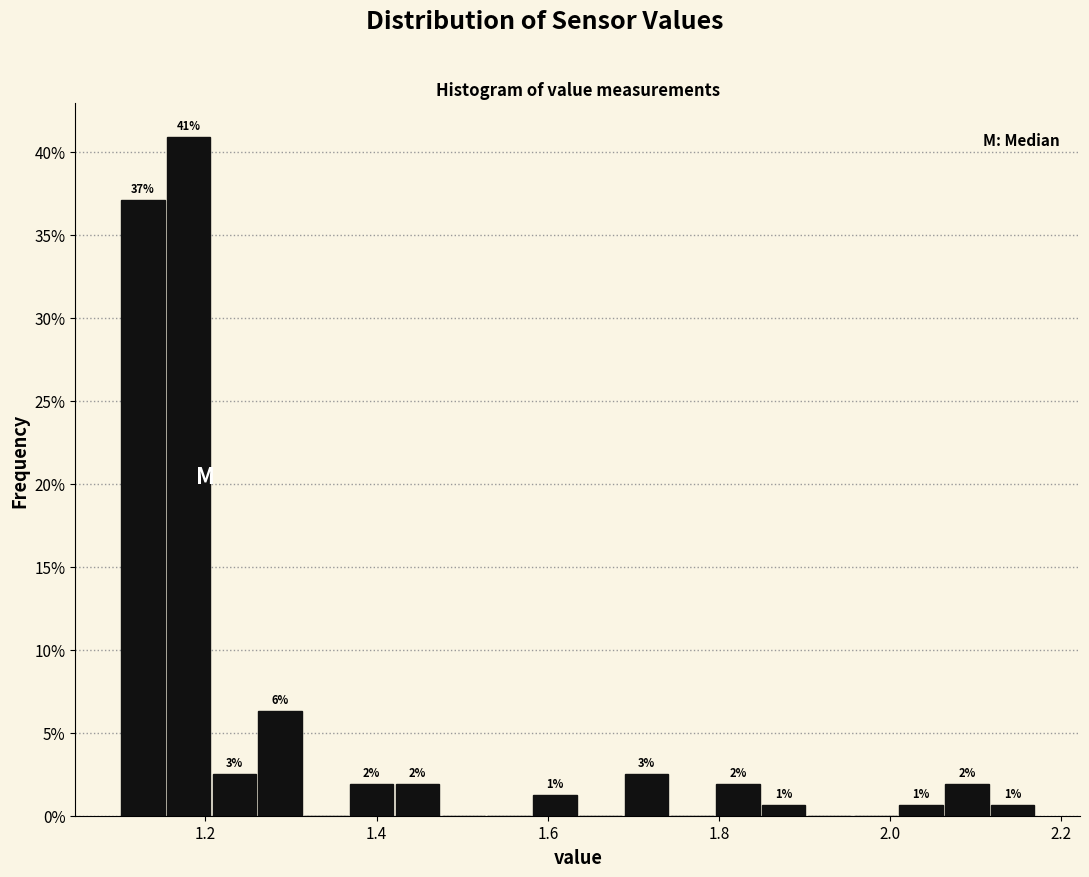

Read against the x-axis, roughly where is the centre of the tallest bar?

1.18